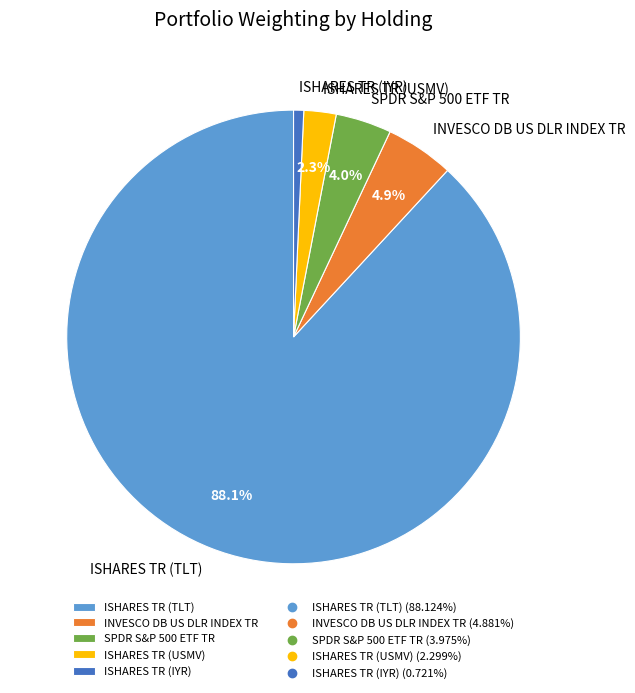

Is it true that ISHARES TR (USMV) is 2% of the pie?

True